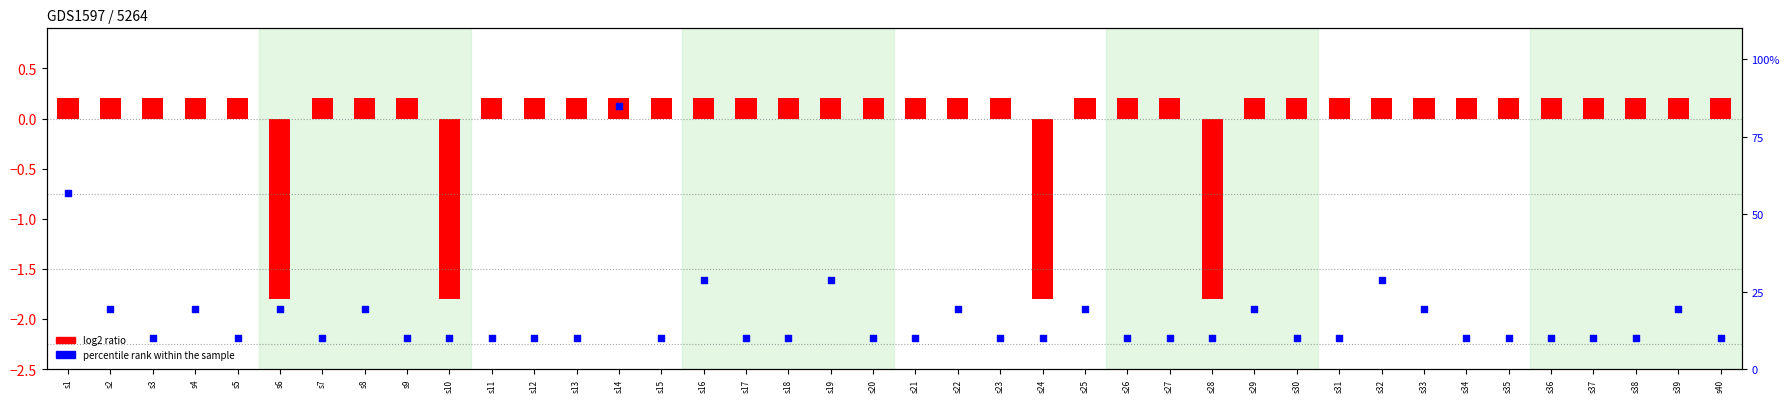

Which series reaches the minimum Y coordinate?

log2 ratio